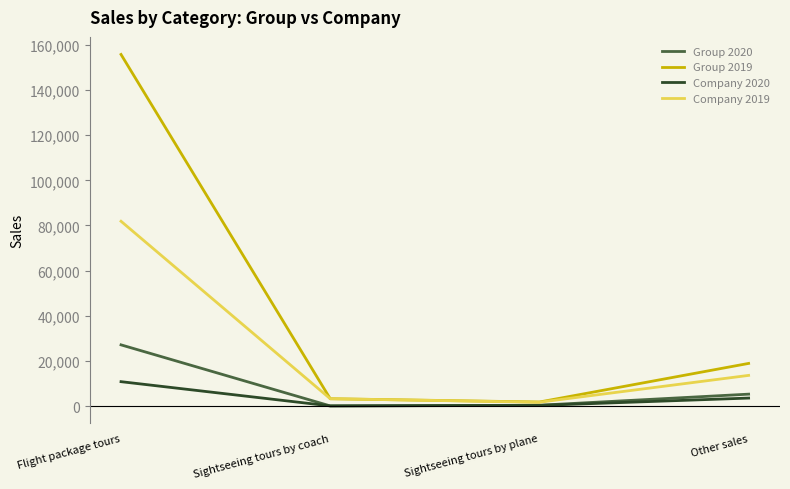

At which category is the sum across all series the highest?

Flight package tours